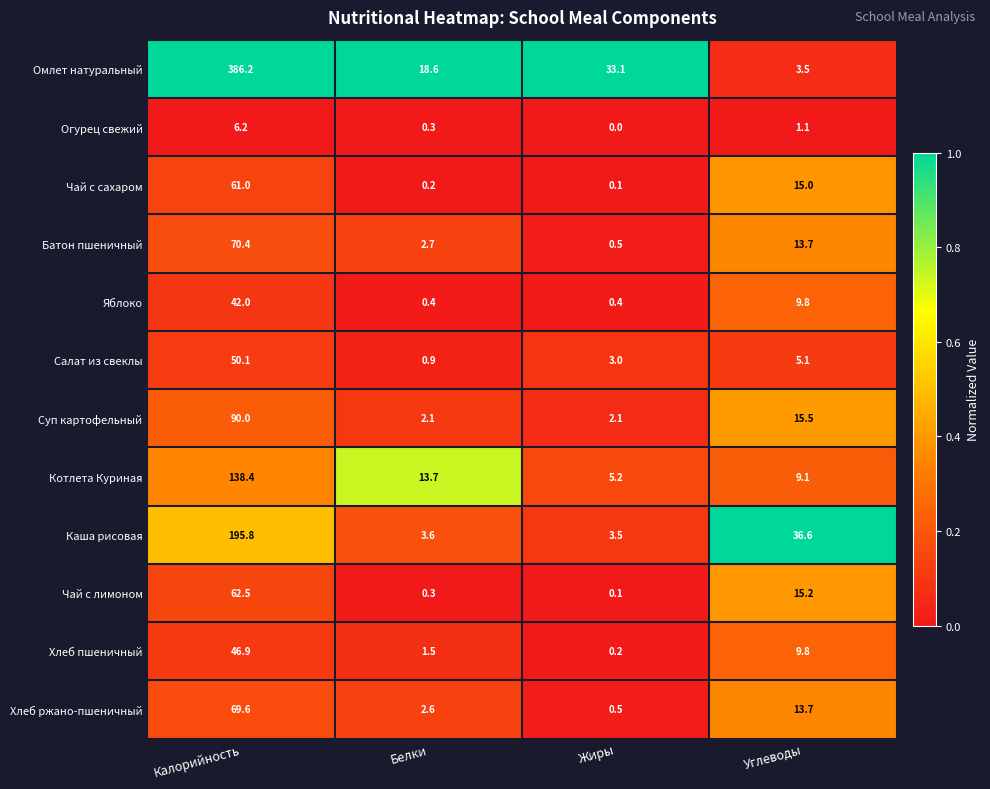

At Калорийность, list the series in order from smallest to largest.

Огурец свежий, Яблоко, Хлеб пшеничный, Салат из свеклы, Чай с сахаром, Чай с лимоном, Хлеб ржано-пшеничный, Батон пшеничный, Суп картофельный, Котлета Куриная, Каша рисовая, Омлет натуральный